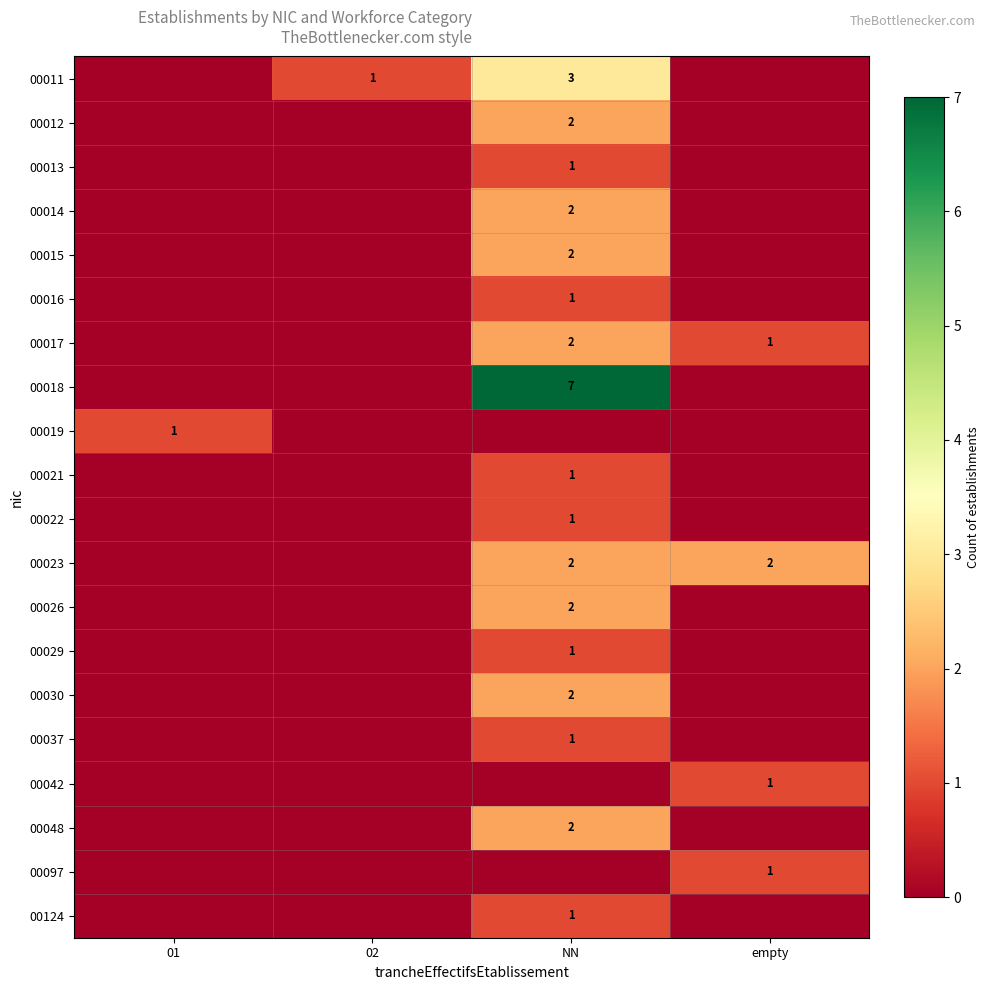

True or false: 00017 has a value of 2 at NN.

True